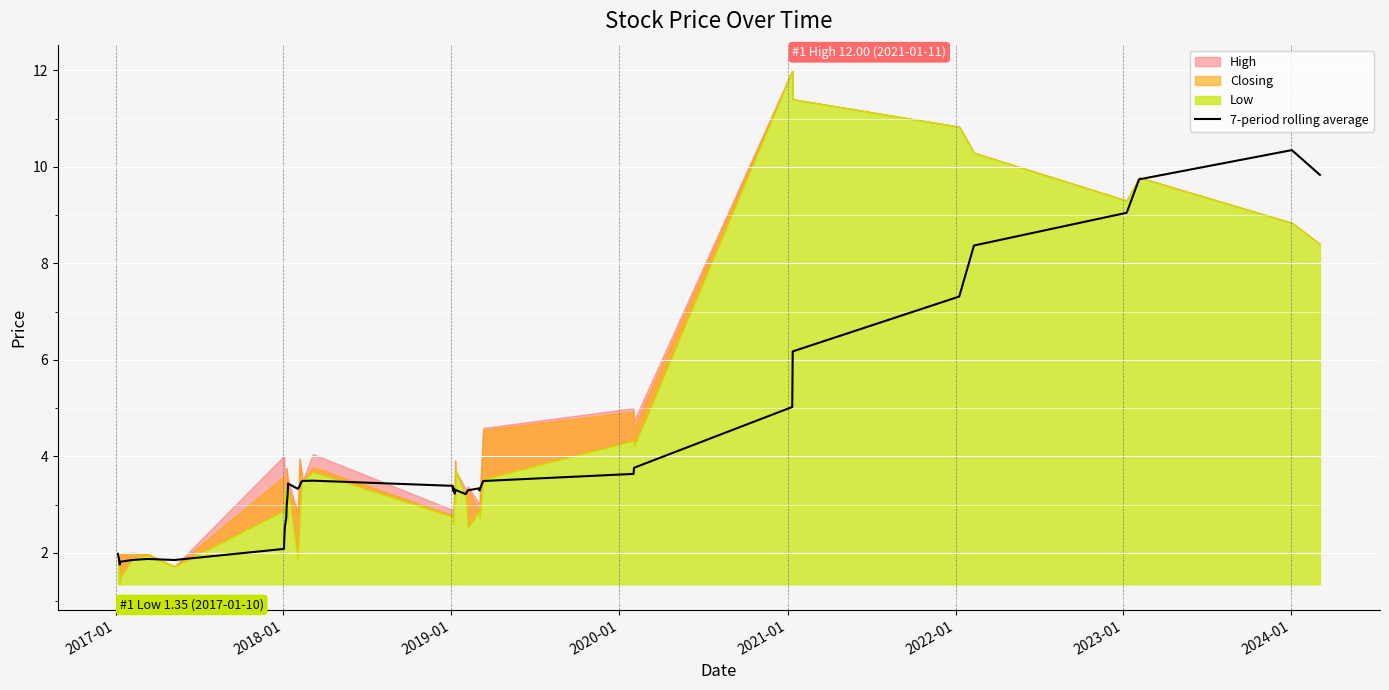

True or false: there are more than 0 points higher than both neighbors.

True